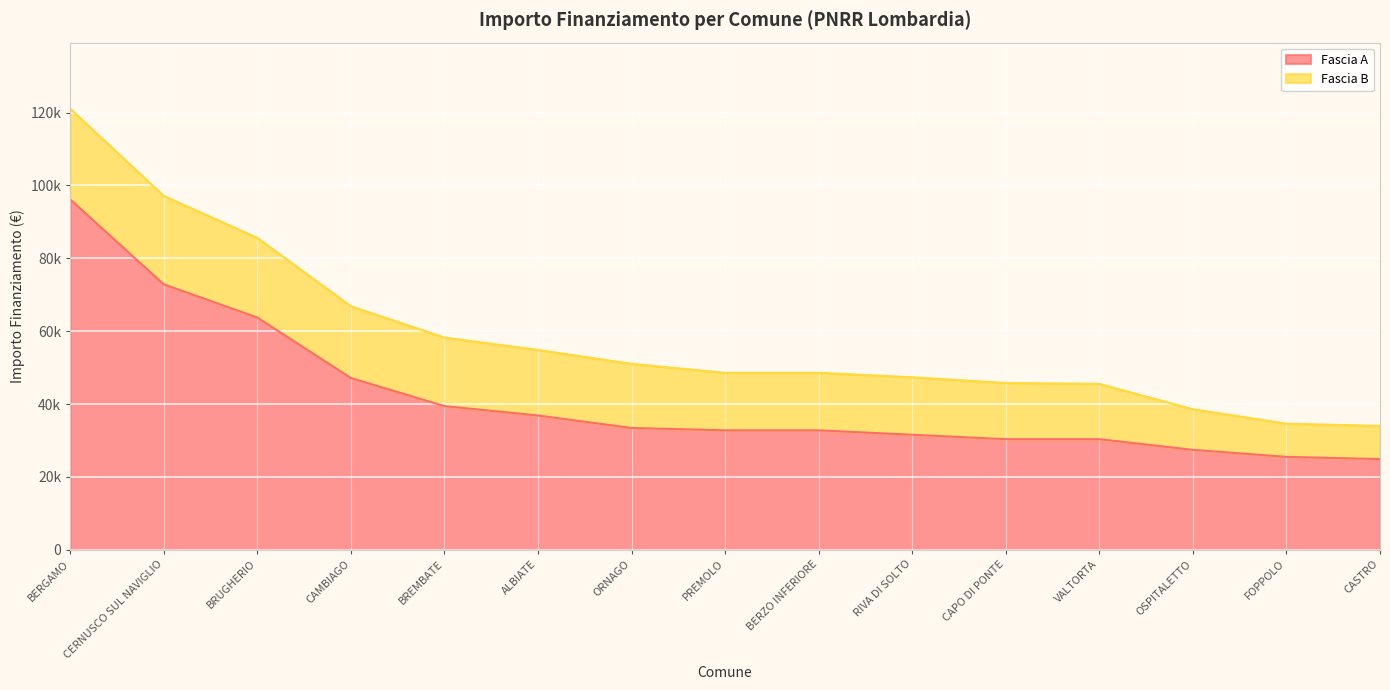

What are all the series names shown in the legend?

Fascia A, Fascia B